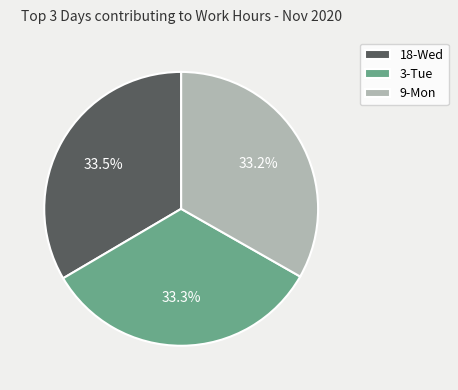

Is the sum of 18-Wed and 3-Tue greater than half?

Yes